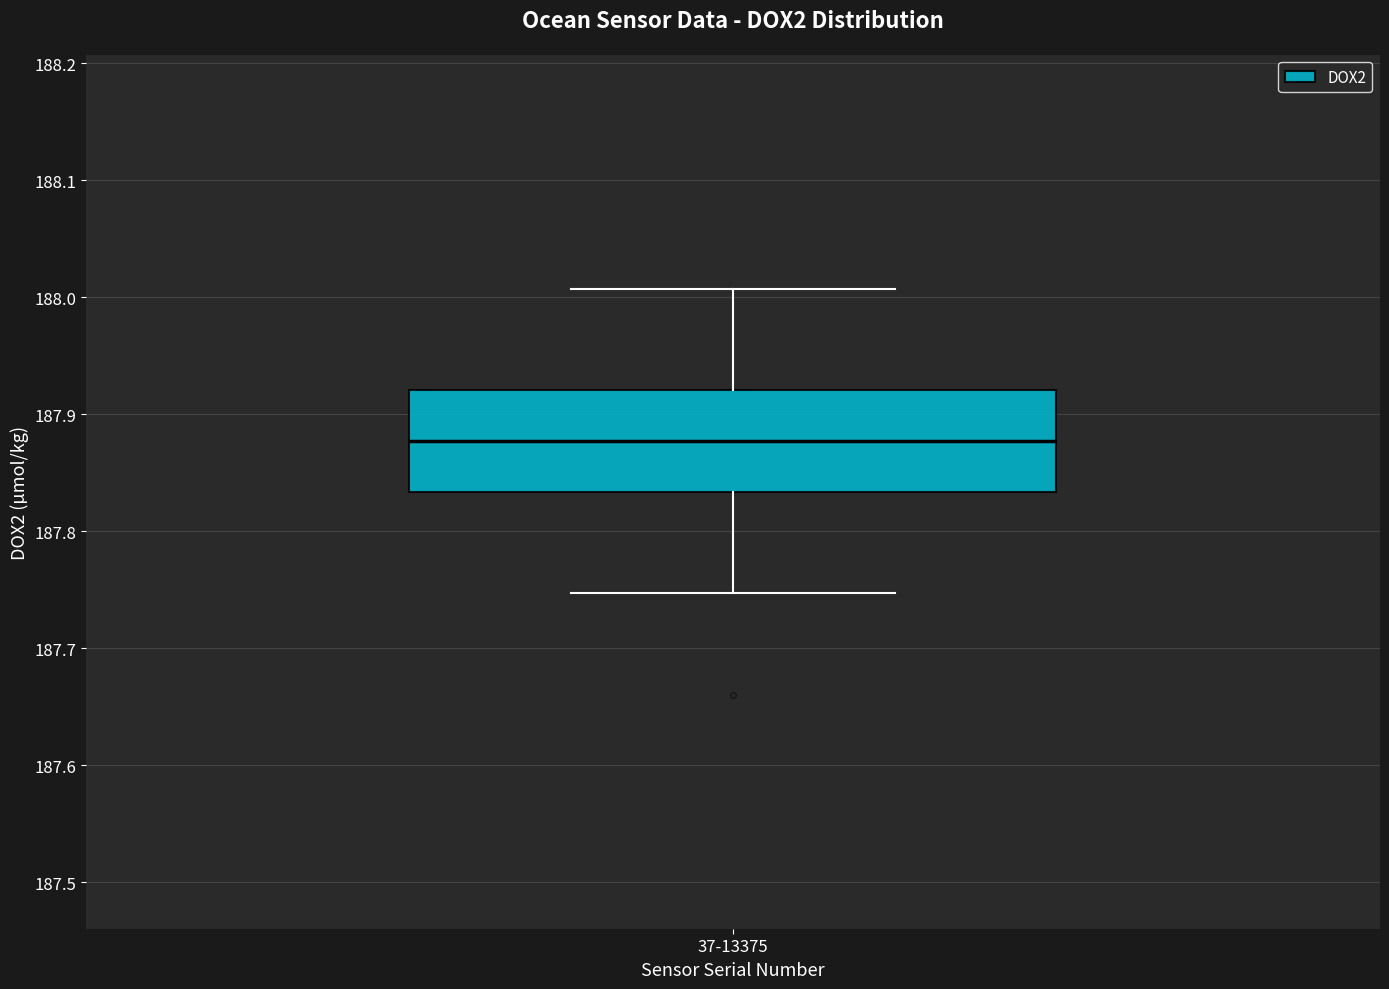

Where does the lower whisker of the box for 37-13375 end on the y-axis? The values are not printed on the chart, so give them approximately, as read against the axis.

187.75